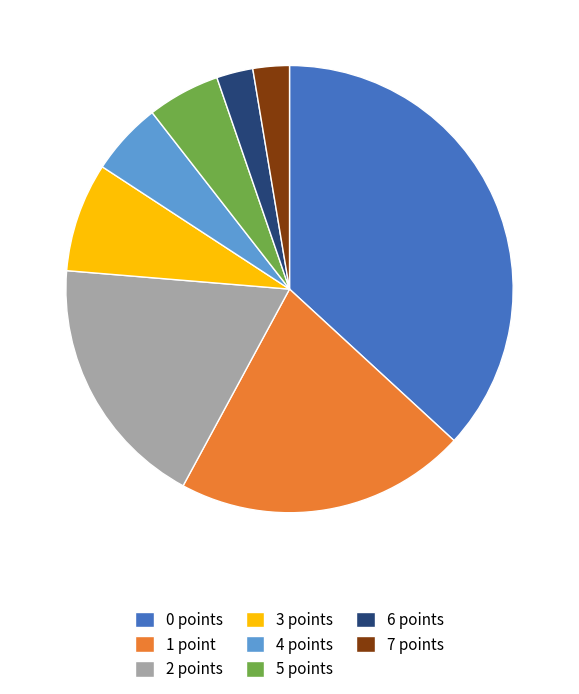

Do 1 point and 6 points together represent more than half of the pie?

No